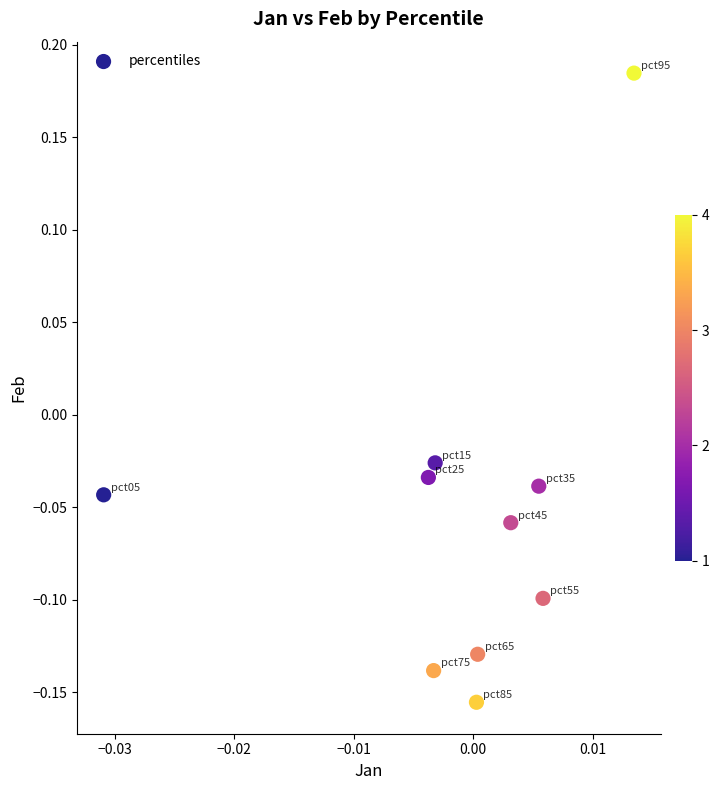

What is the range of Y values (max minus min)?

0.3